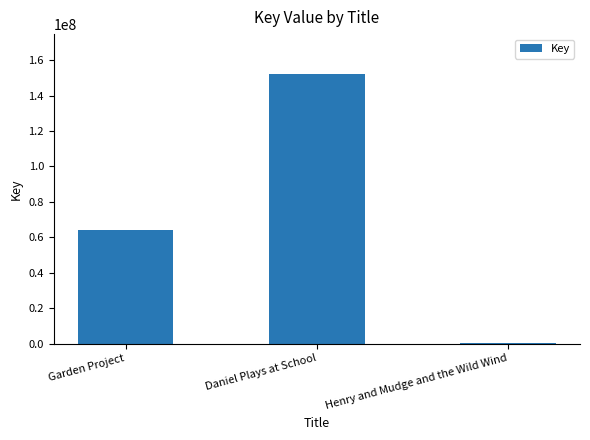

What is the change in value from Garden Project to Henry and Mudge and the Wild Wind?

-63928998